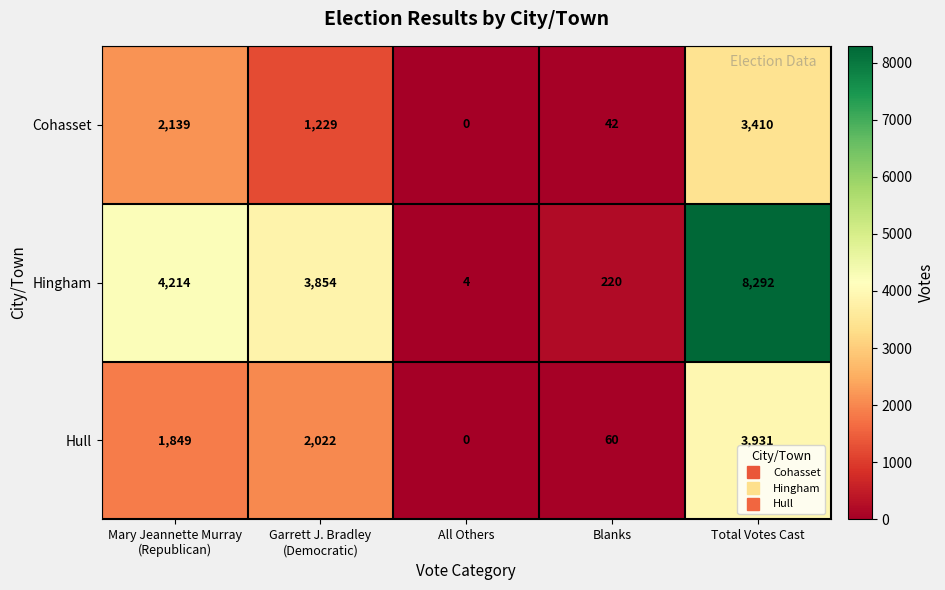

What is the difference between the Hull values at Blanks and Total Votes Cast?

3871